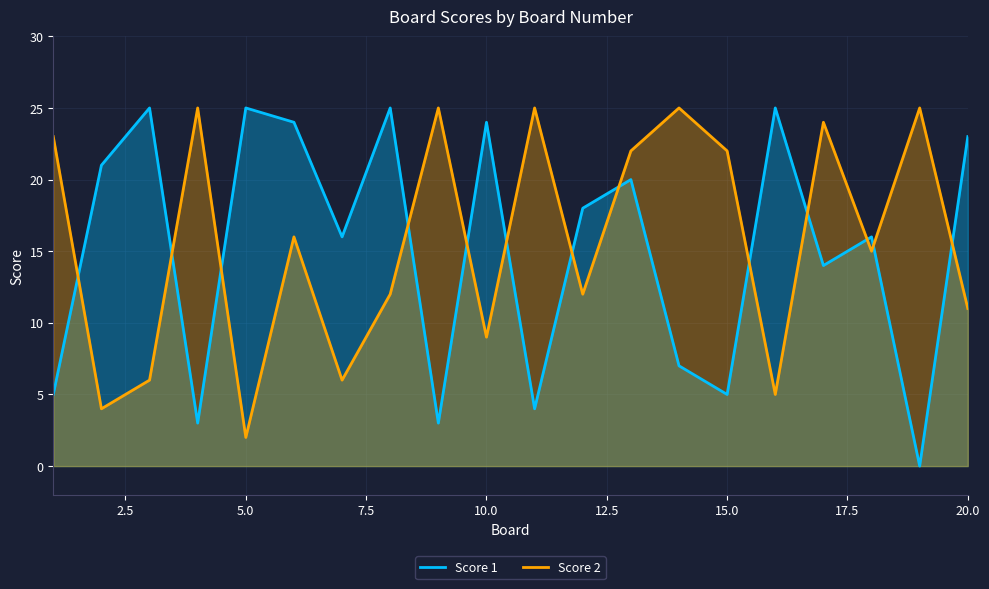

What is the value of the Score 2 point at the 19th from the left?

25